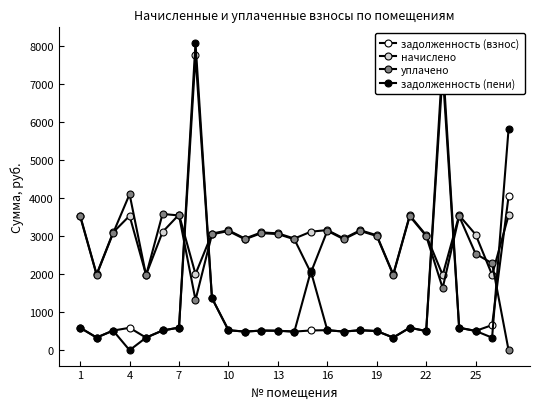

True or false: задолженность (взнос) and уплачено cross at least once.

True